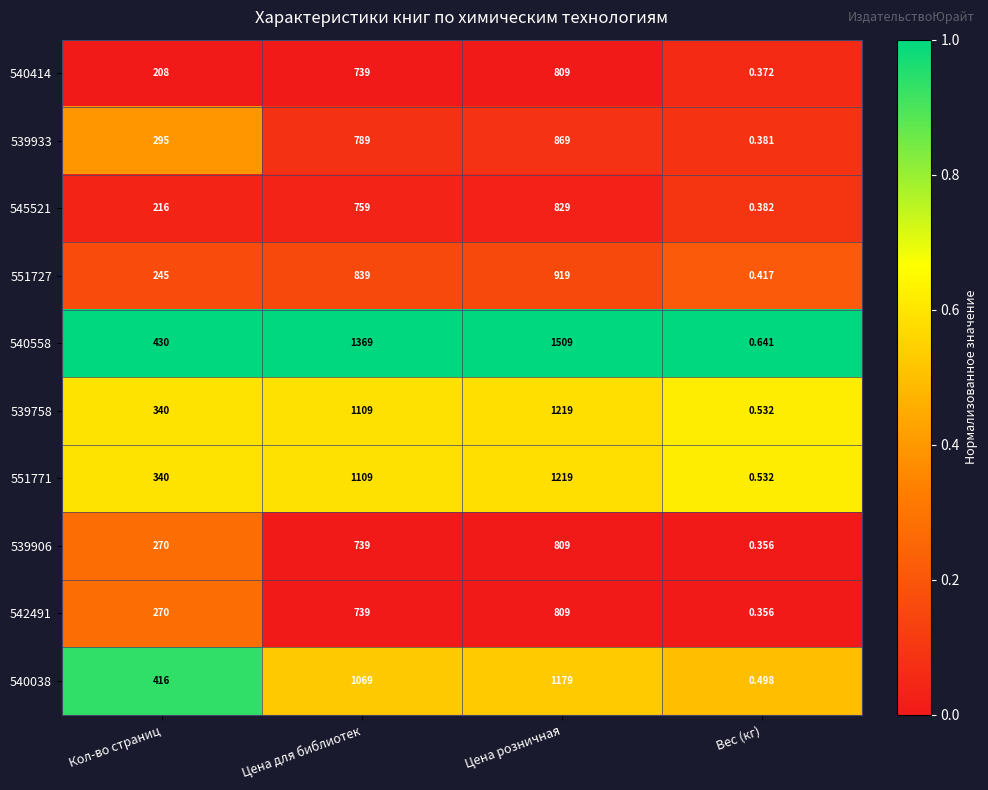

Is the value of 540558 at Цена розничная greater than the value of 542491 at Кол-во страниц?

Yes